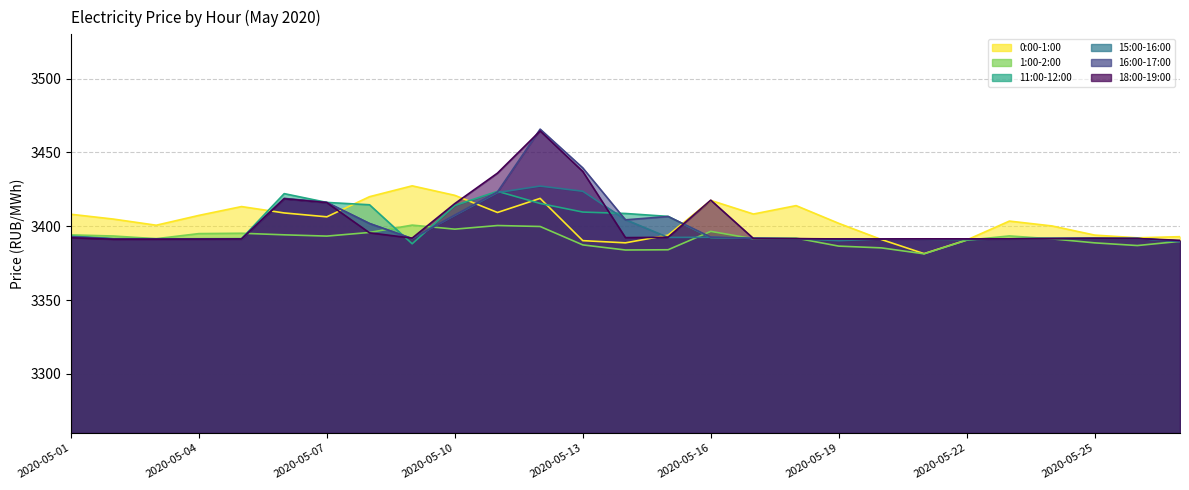

What is the difference between the second highest and minimum values in the 1:00-2:00 series?

19.2